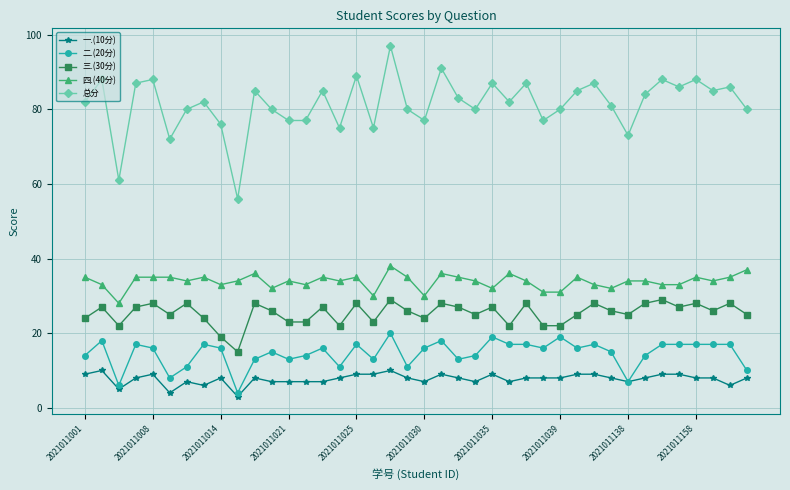

Which series has the largest total across all categories?

总分